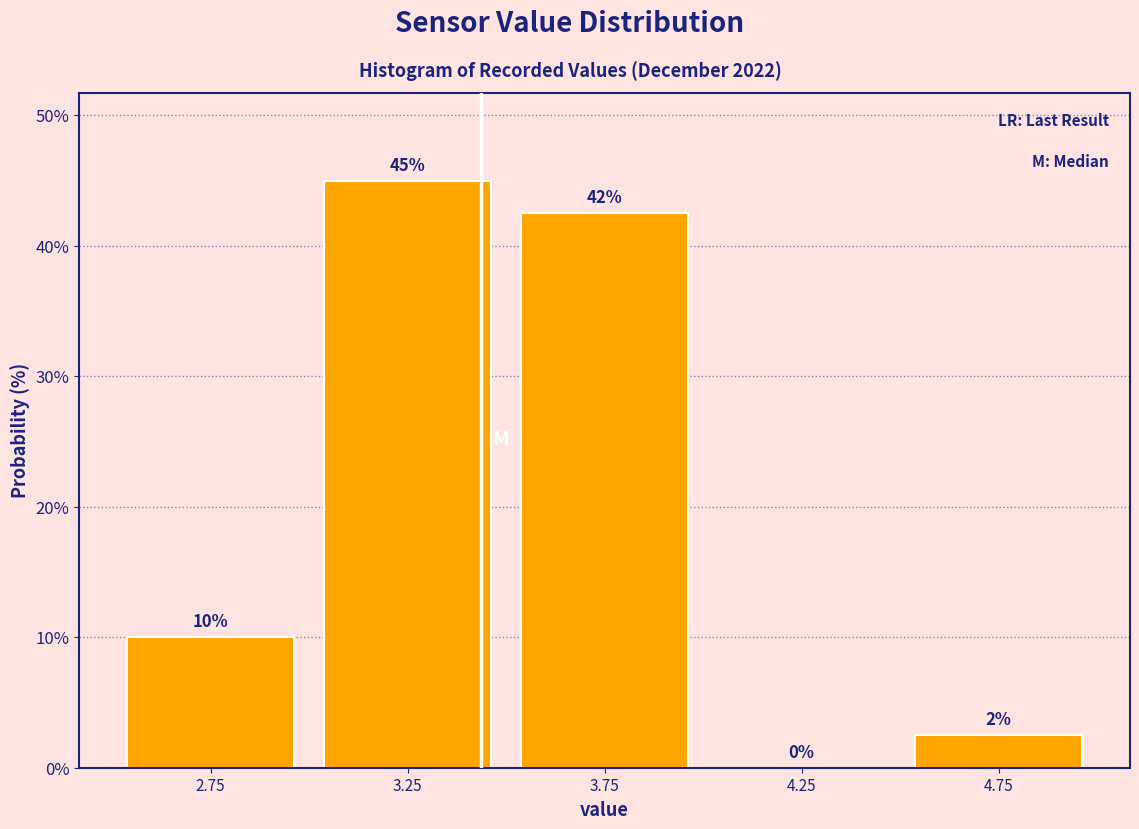

Which range on the x-axis has the tallest bar?

3.0 to 3.5